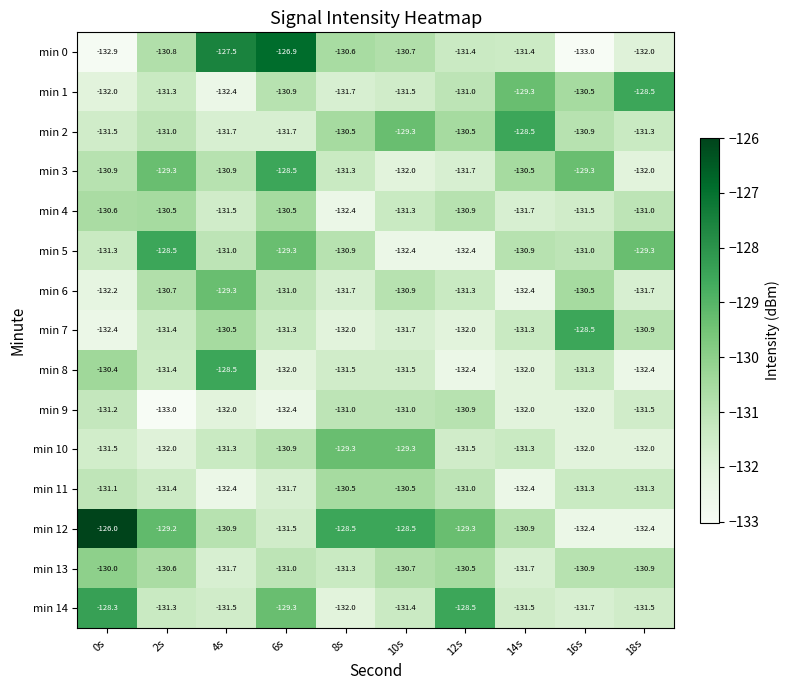

What is the approximate value of min 12 at 2s?

-129.2